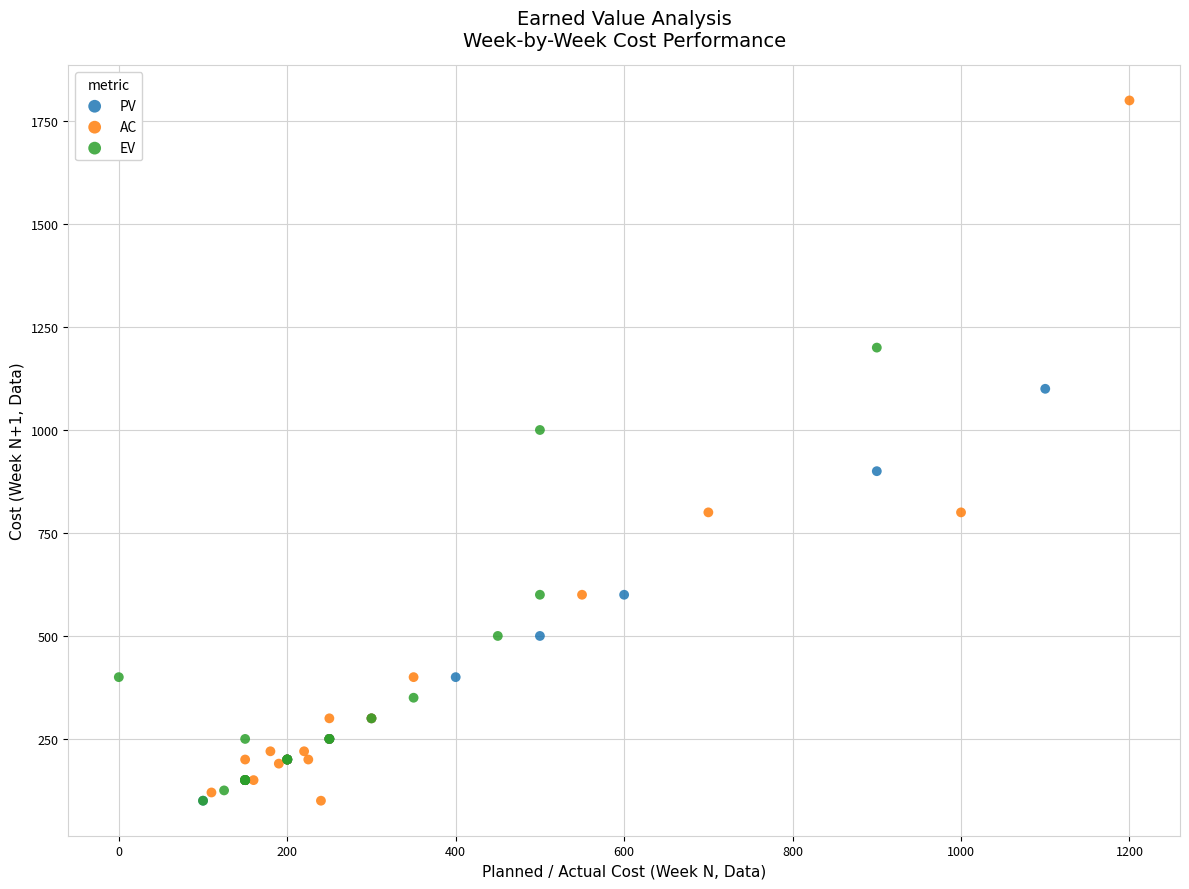

Which series contains the highest Y value?

AC